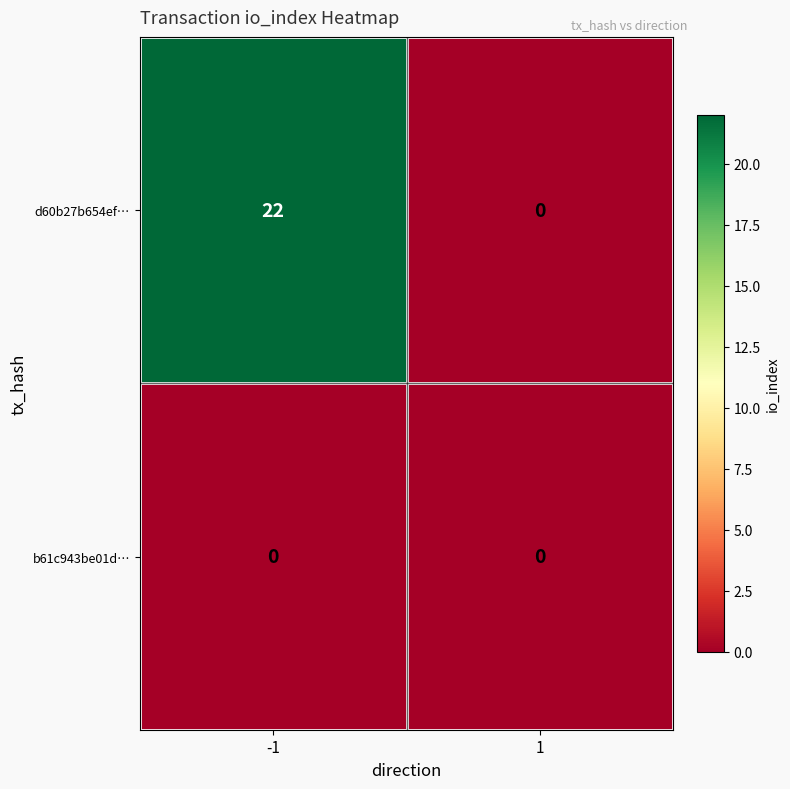

Reading left to right, what are all the values shown in this chart?

d60b27b654ef…: -1=22	1=0
b61c943be01d…: -1=0	1=0